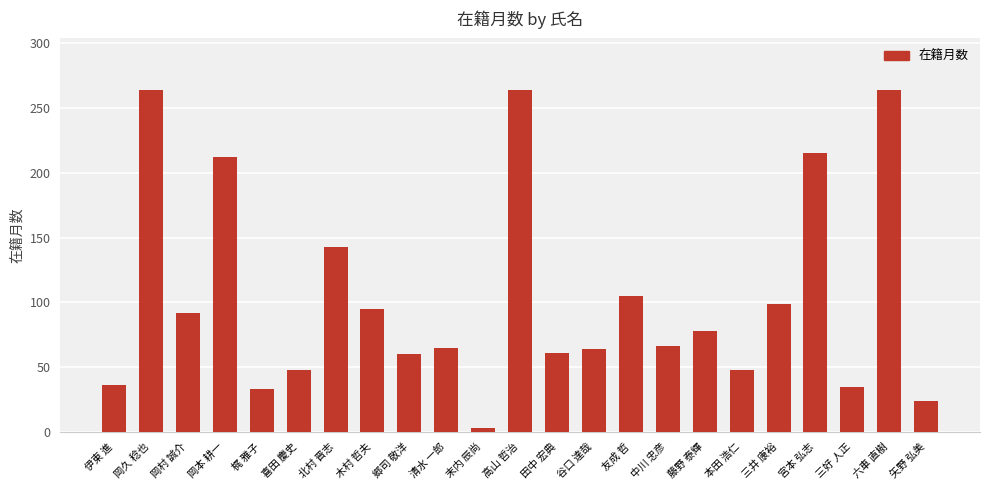

Count the number of data series in this chart.

1